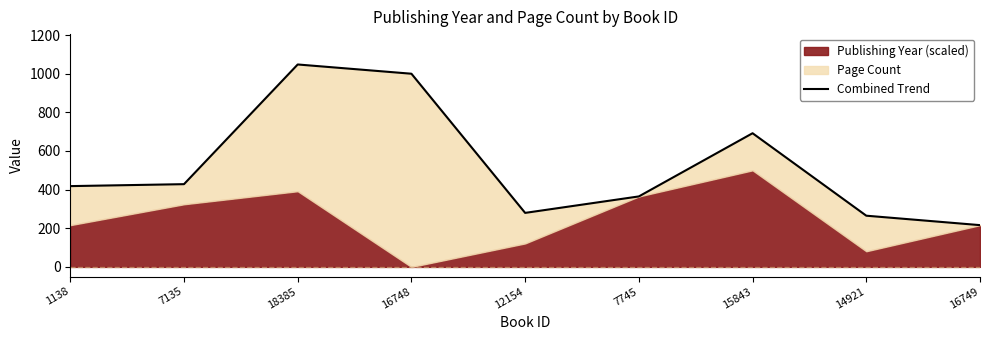

True or false: there are more than 1 points higher than both neighbors.

True